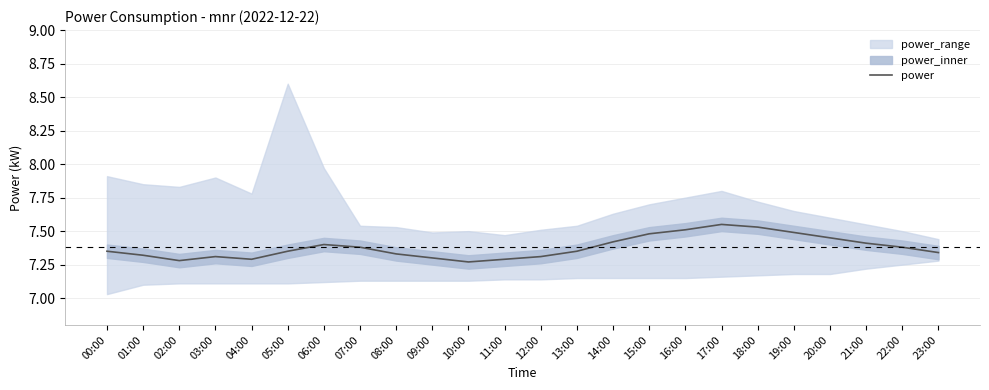

What is the change in value from 08:00 to 14:00?

+0.1